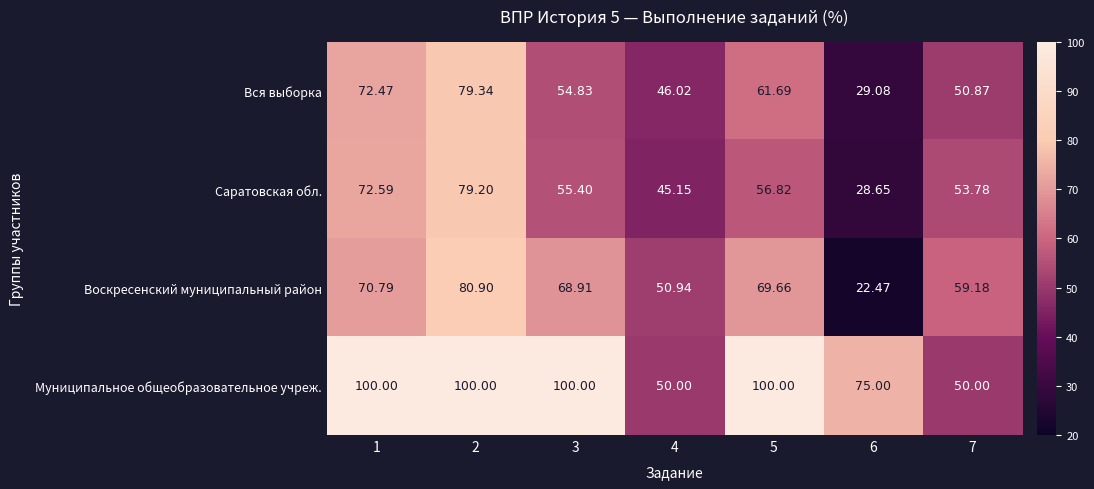

Is the value of Воскресенский муниципальный район at 1 greater than the value of Саратовская обл. at 2?

No